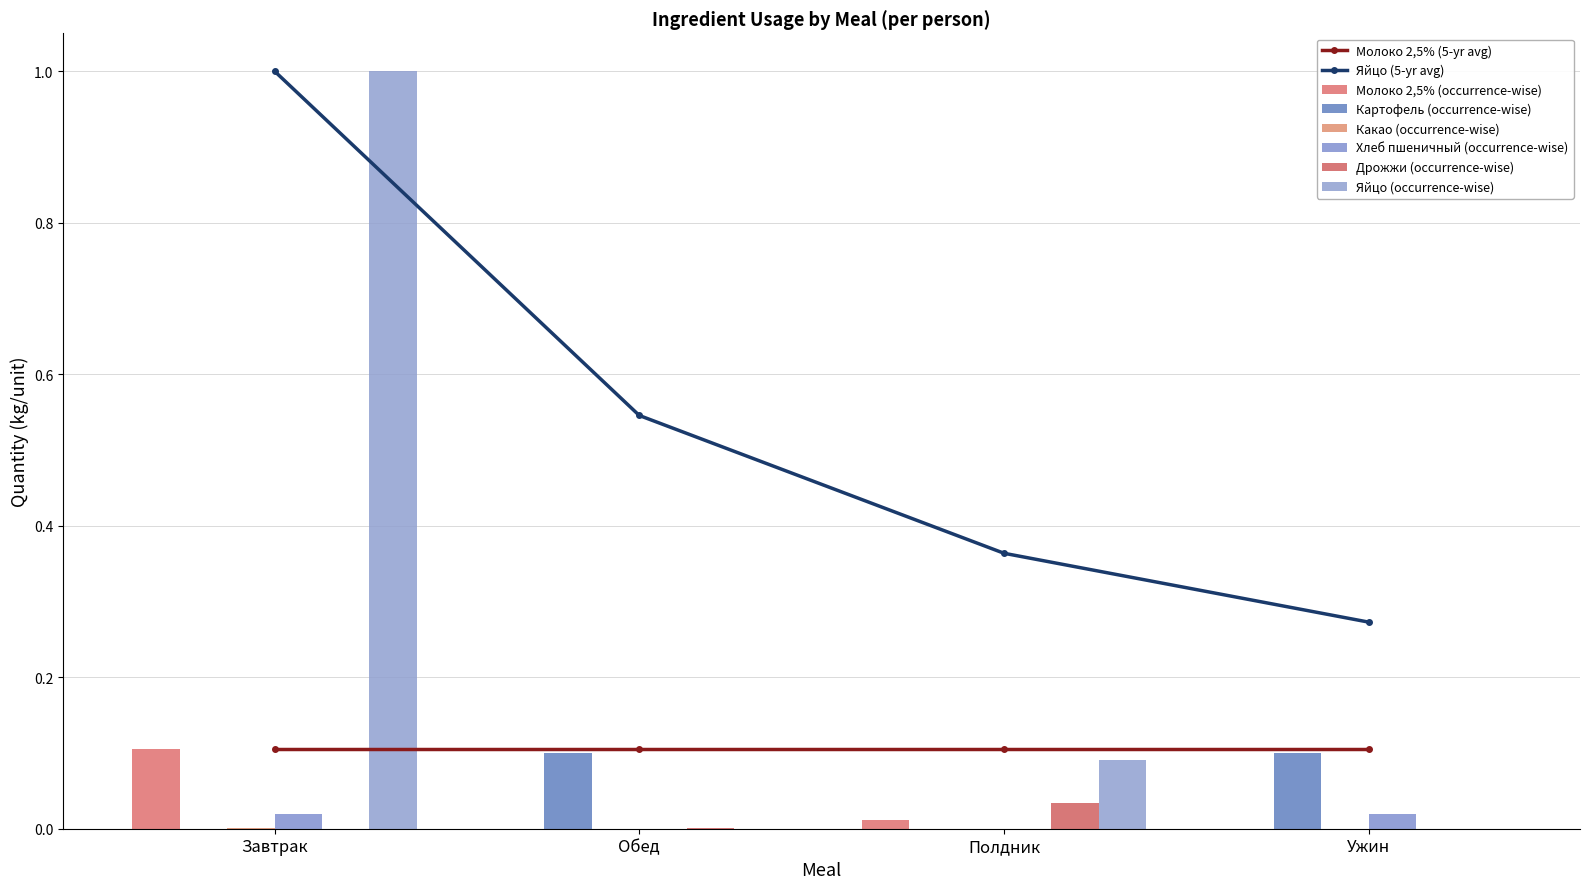

Is it true that Дрожжи (occurrence-wise) equals 0.1 at Полдник?

False